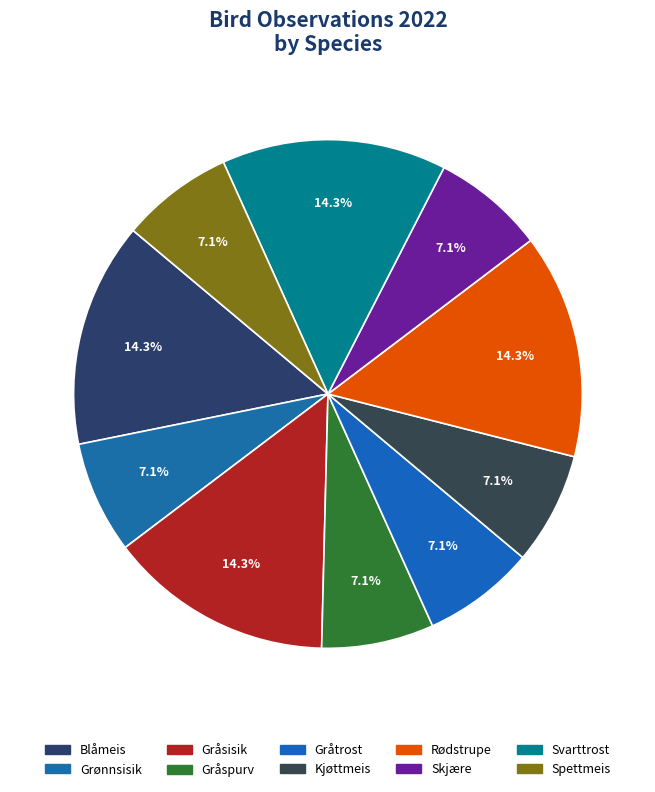

Count the number of slices in the pie.

10